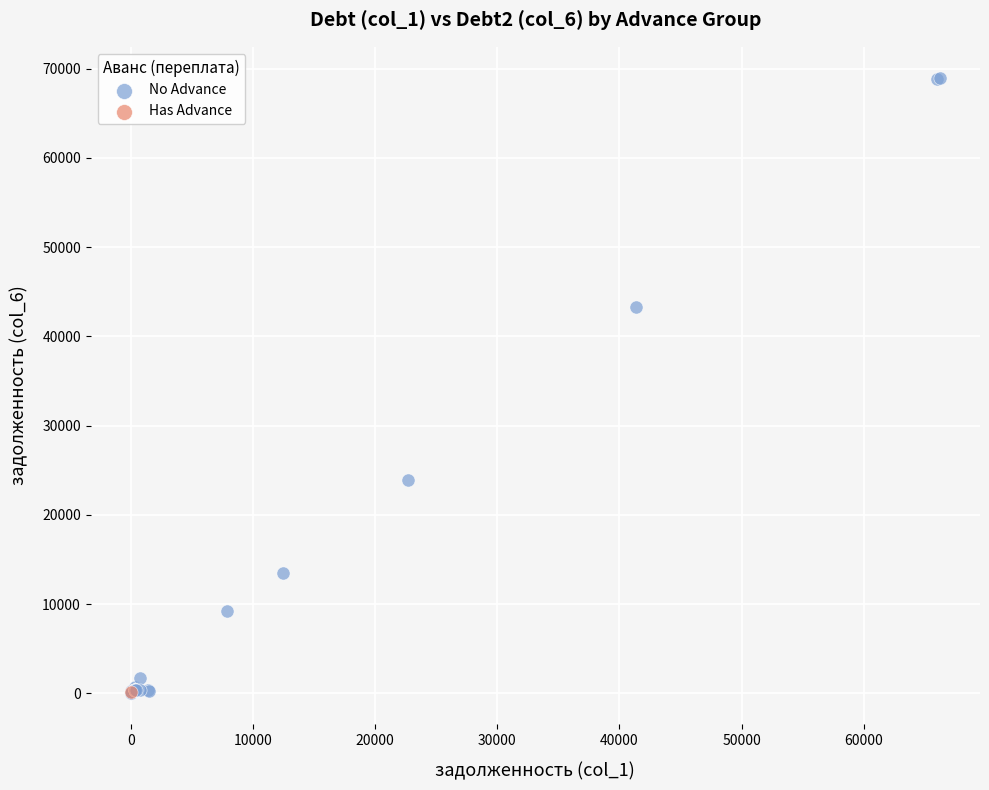

What are all the series names shown in the legend?

No Advance, Has Advance